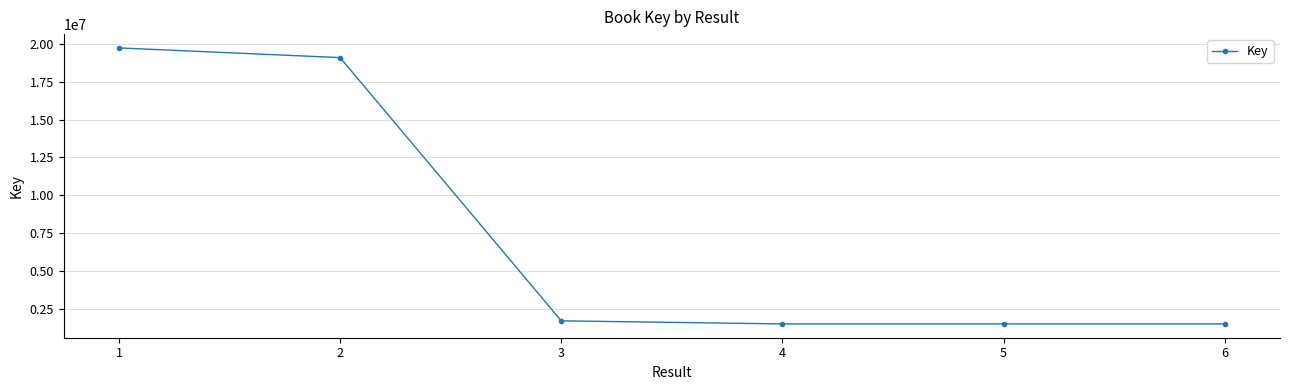

What is the sum of the values at 3 and 1?

21434152